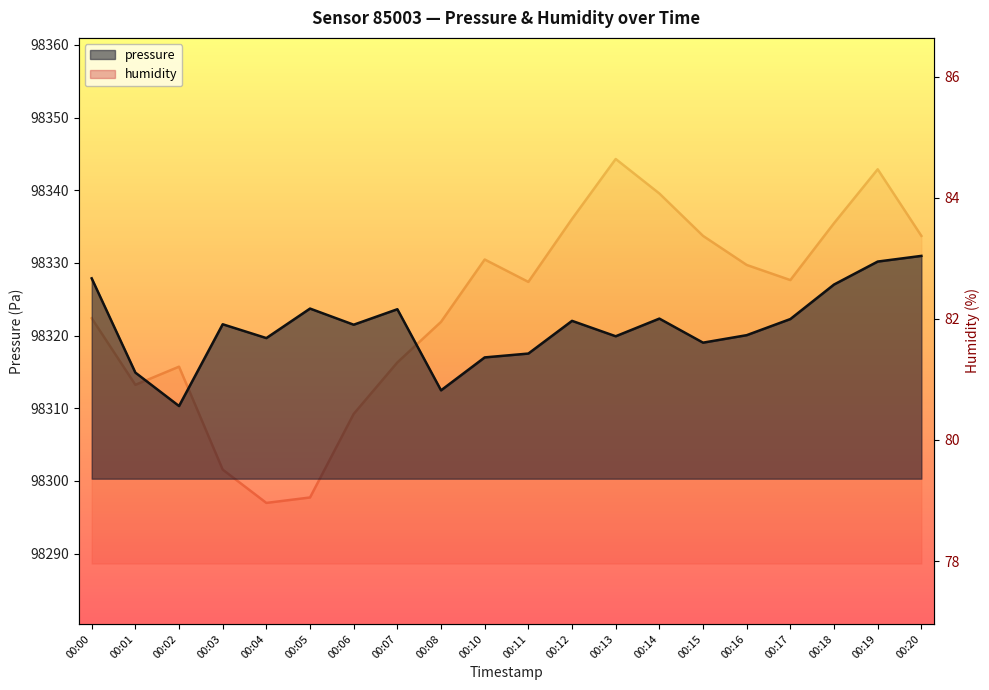

At which label does humidity first exceed 82?

00:00